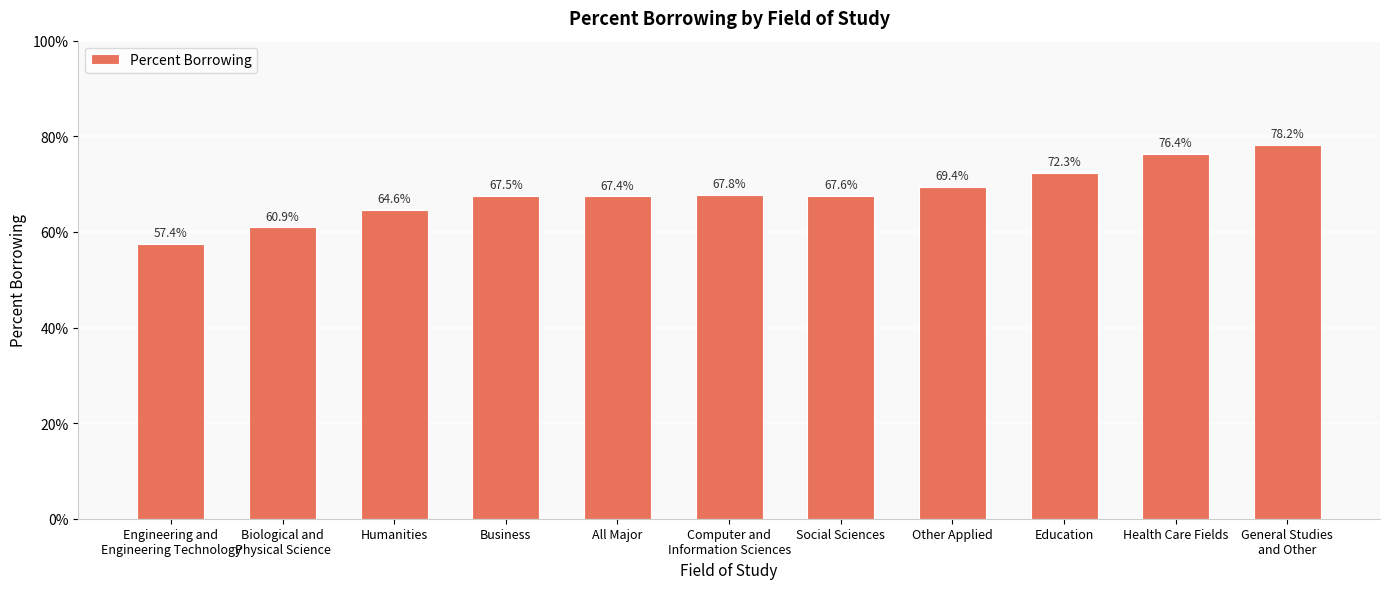

The chart shows a value of 1.1 at Humanities. True or false?

False